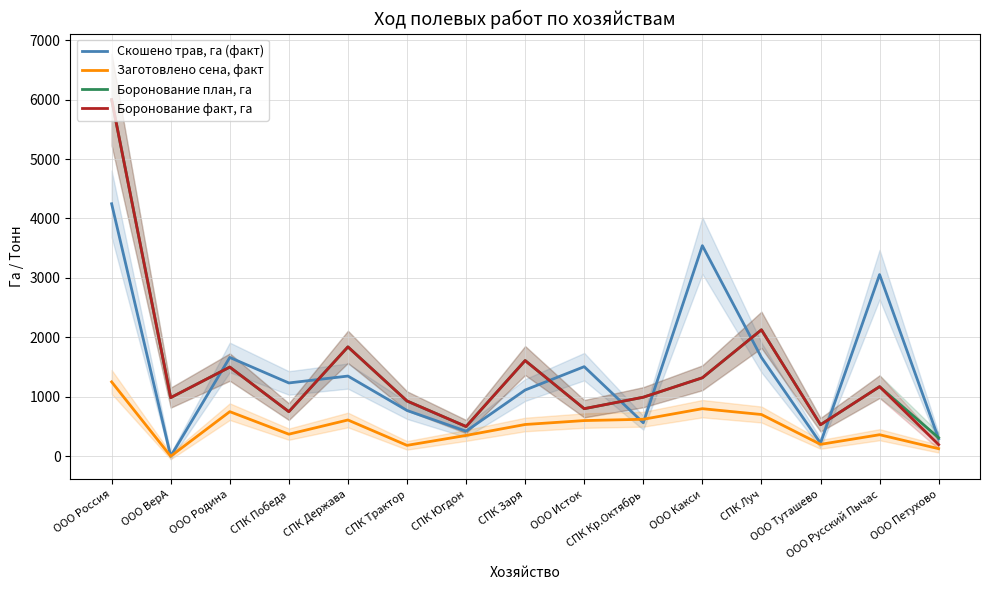

In Боронование план, га, how many points are lower than both neighbors (excluding endpoints)?

5